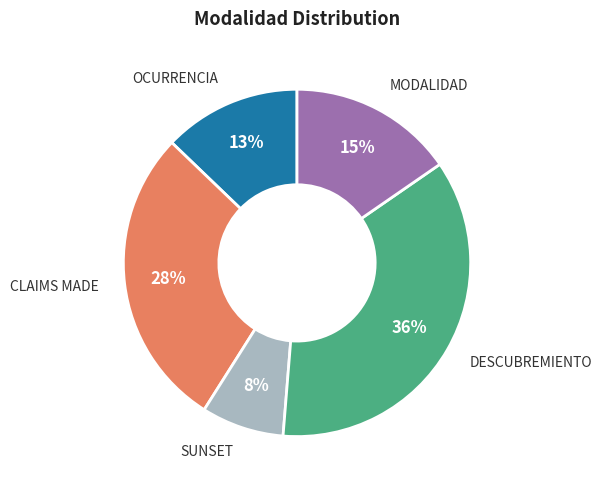

To the nearest percent, what is the average slice percentage?

20%